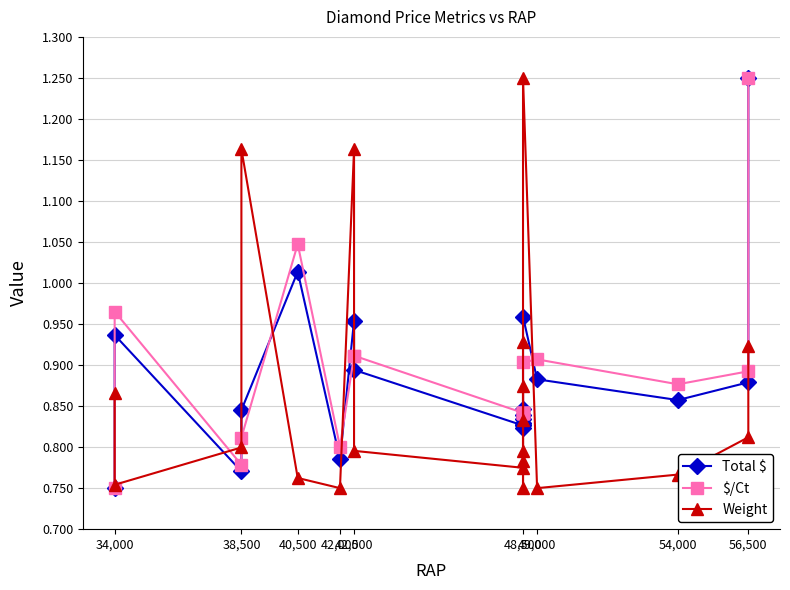

Count the number of categories in the chart.

20